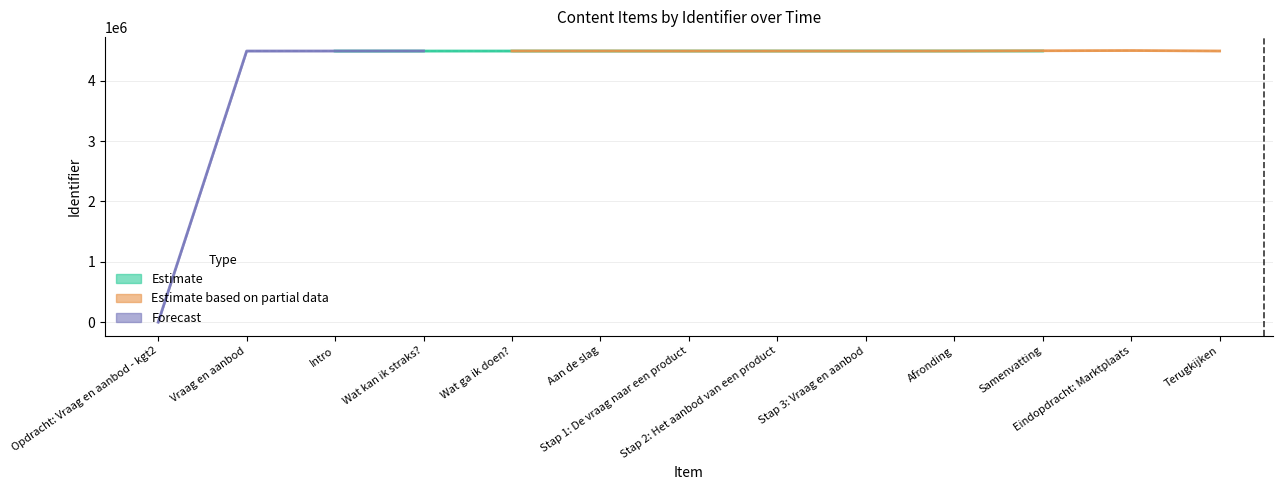

What is the difference between the highest and lowest values at Stap 1: De vraag naar een product?

1500